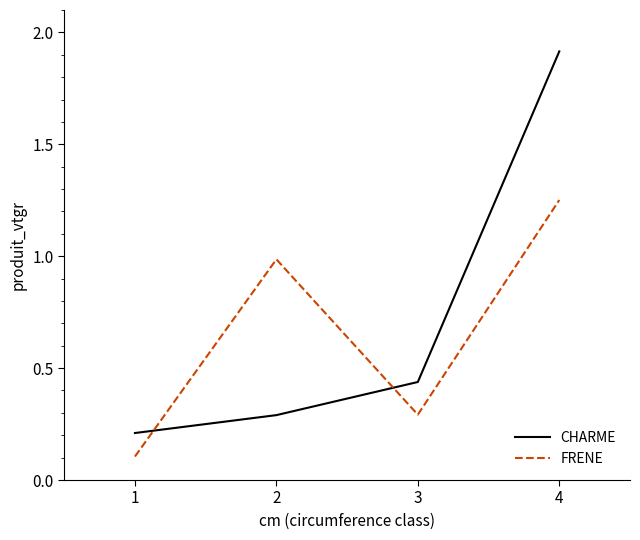

List the labels in order of FRENE value, largest first.

4, 2, 3, 1